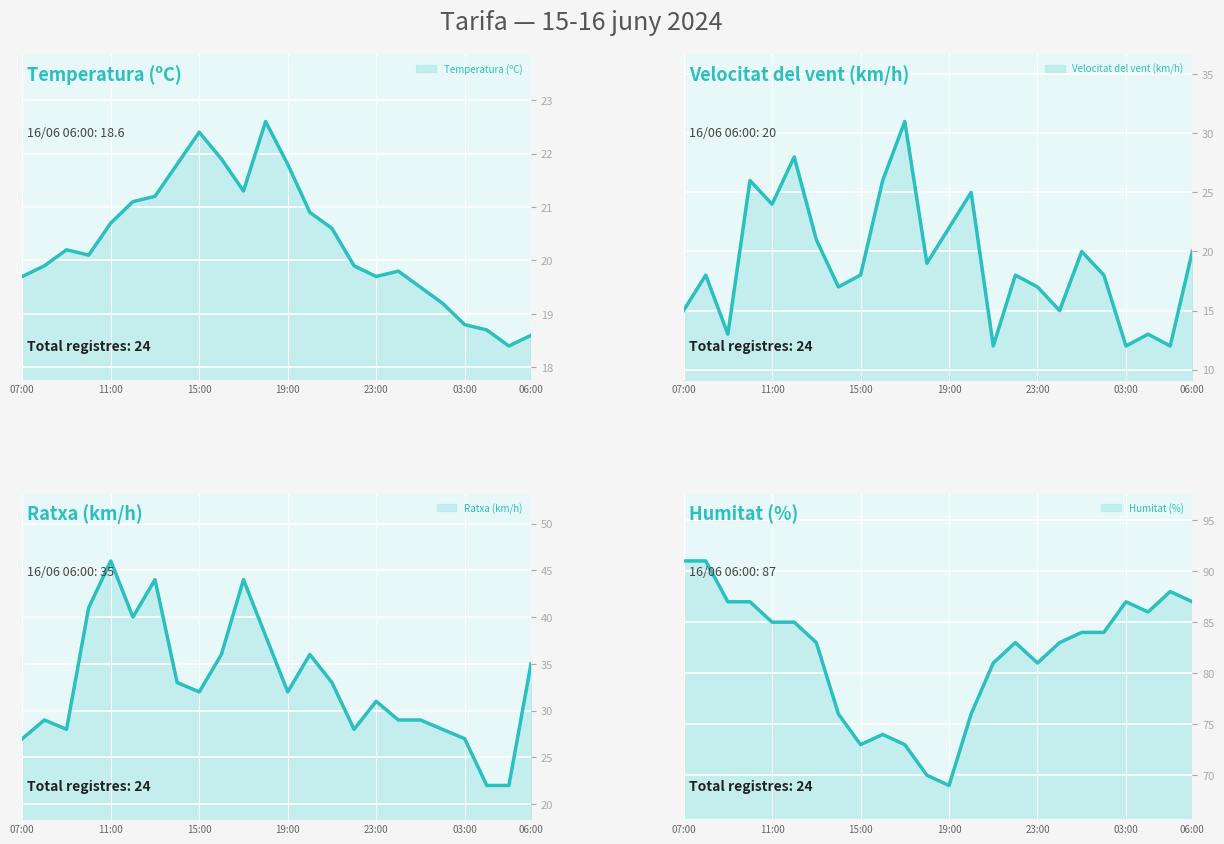

At which label is Ratxa (km/h) closest to 34?

15/06 14:00